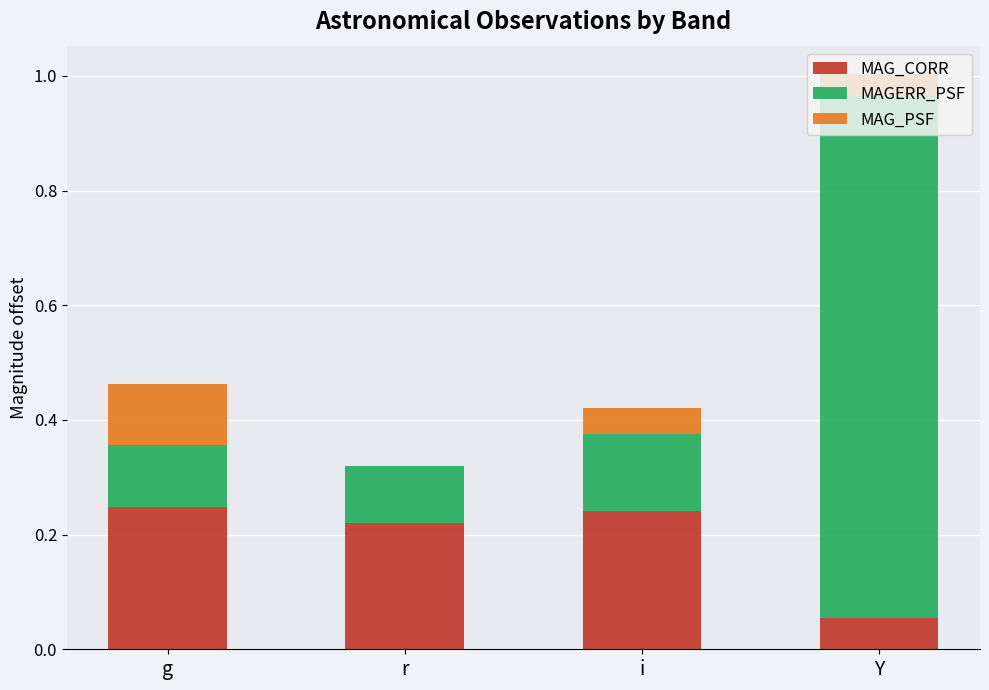

At which category is the sum across all series the highest?

Y